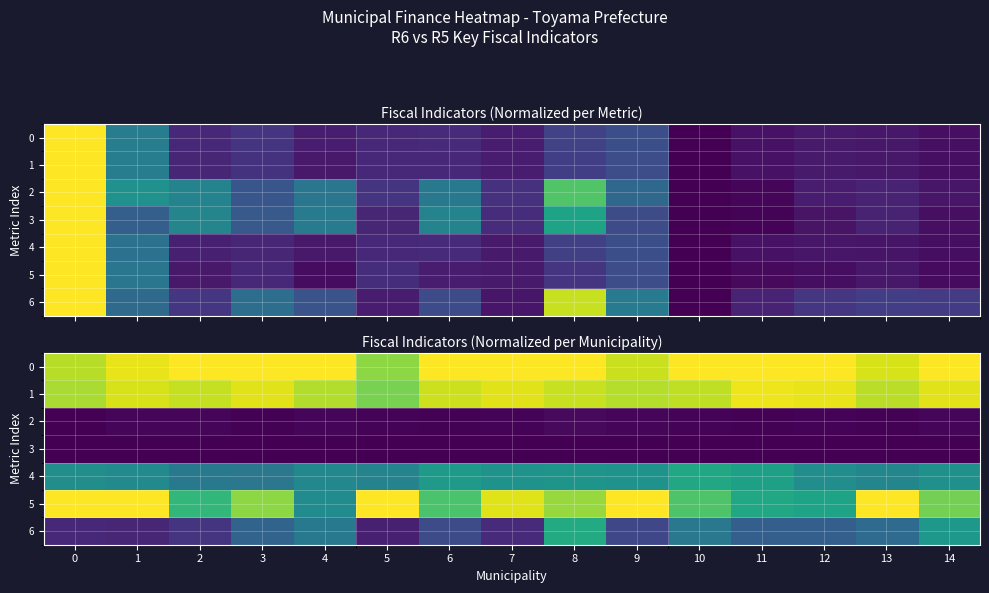

The 0 series shows 1.6 at 12. True or false?

False